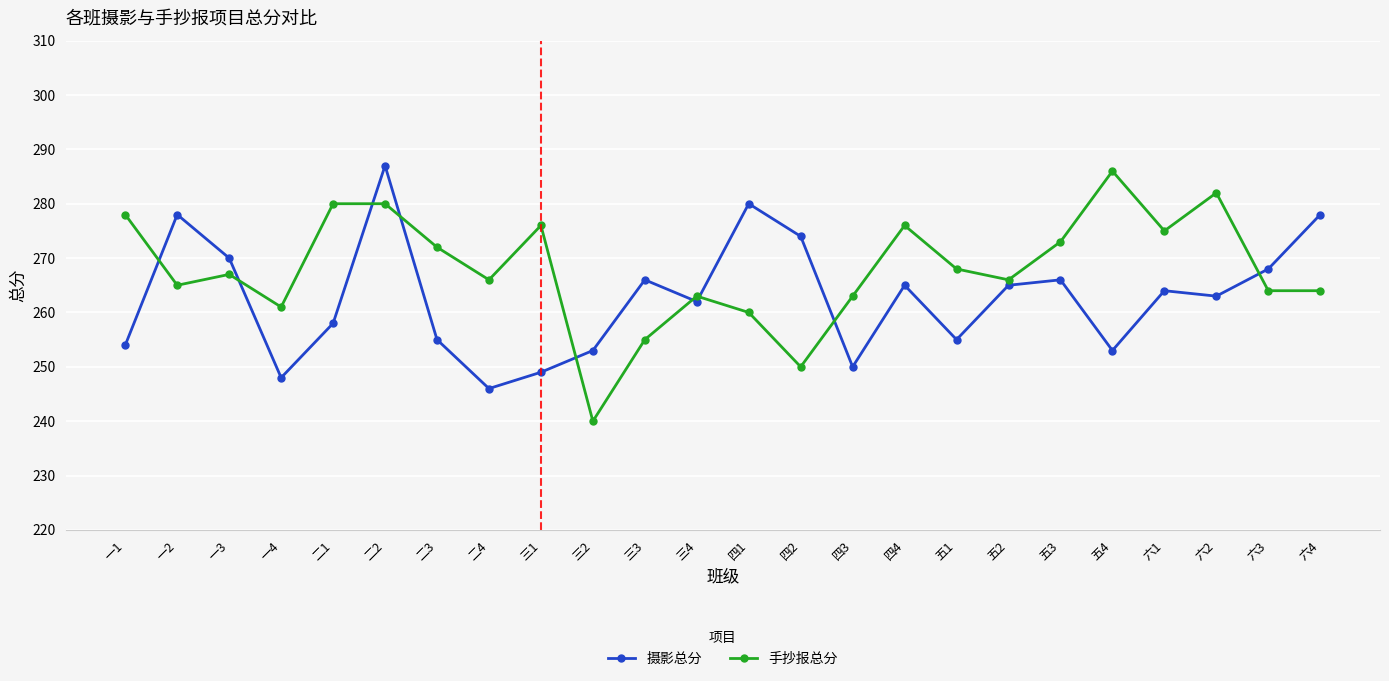

At which category does 手抄报总分 reach its first local valley?

一2